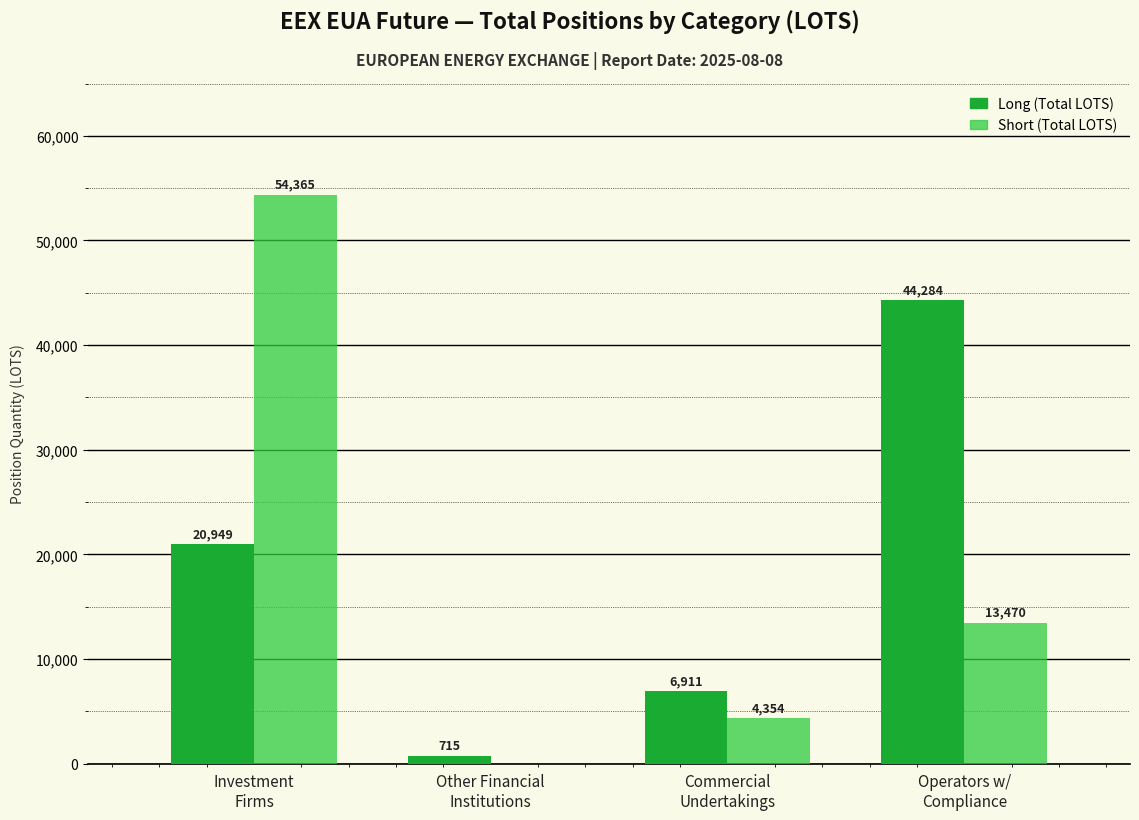

What is the highest value of the Short (Total LOTS) series?

54365.3